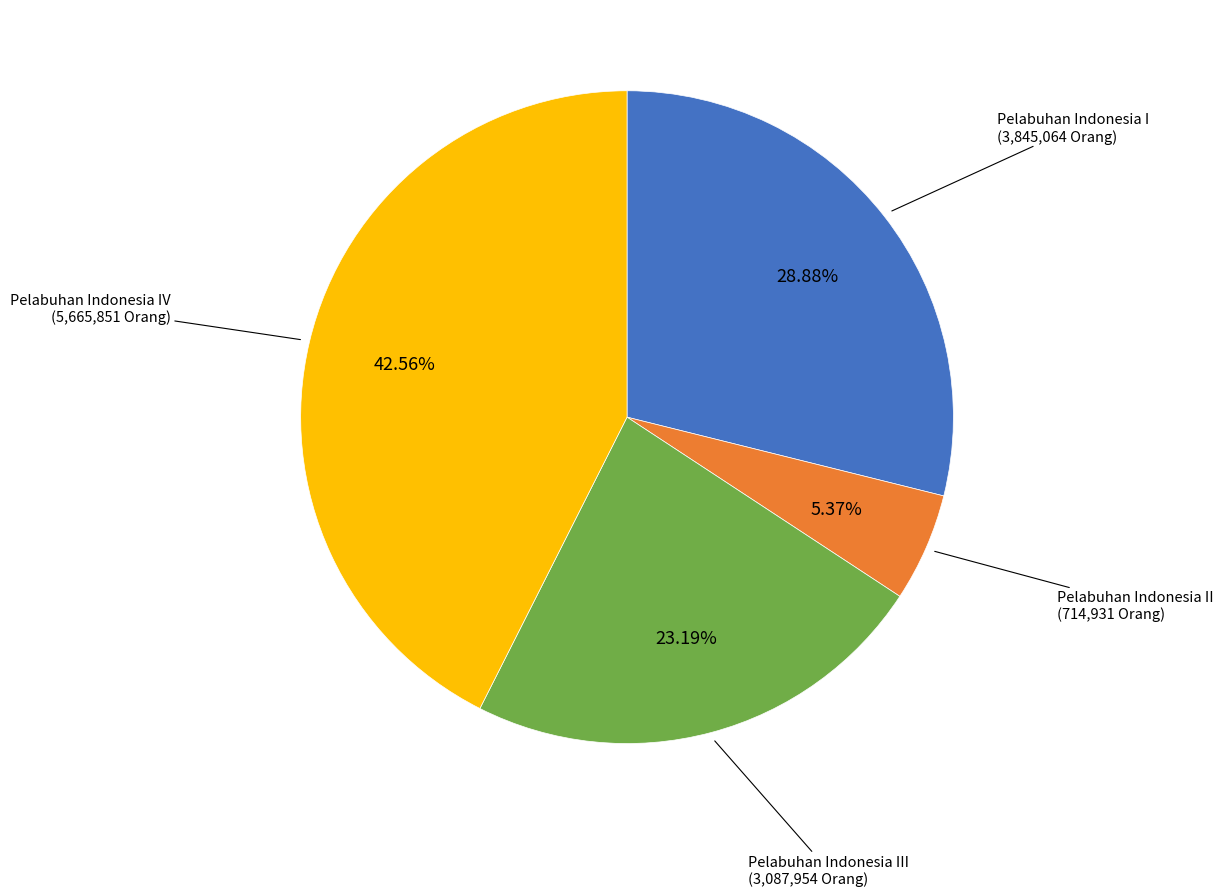

Does any single category account for the majority?

No